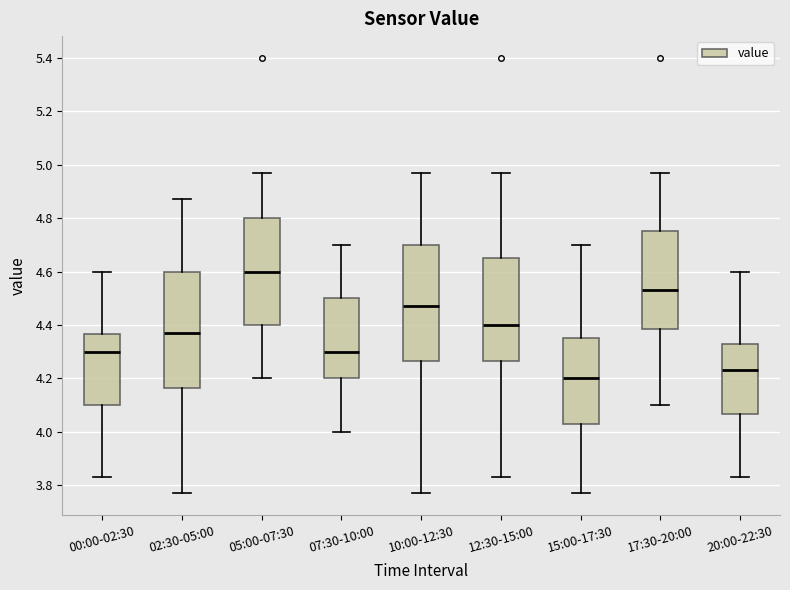

Reading left to right, read every box against the y-axis: the position of its median line, the range the box covers, and the ends of its whiskers. The values are not printed on the chart, so give them approximately, as read against the axis.

00:00-02:30: median 4.30, box 4.10 to 4.36, whiskers 3.84 to 4.60
02:30-05:00: median 4.38, box 4.16 to 4.60, whiskers 3.78 to 4.88
05:00-07:30: median 4.60, box 4.40 to 4.80, whiskers 4.20 to 4.98
07:30-10:00: median 4.30, box 4.20 to 4.50, whiskers 4.00 to 4.70
10:00-12:30: median 4.48, box 4.26 to 4.70, whiskers 3.78 to 4.98
12:30-15:00: median 4.40, box 4.26 to 4.66, whiskers 3.84 to 4.98
15:00-17:30: median 4.20, box 4.04 to 4.36, whiskers 3.78 to 4.70
17:30-20:00: median 4.54, box 4.38 to 4.76, whiskers 4.10 to 4.98
20:00-22:30: median 4.24, box 4.06 to 4.34, whiskers 3.84 to 4.60